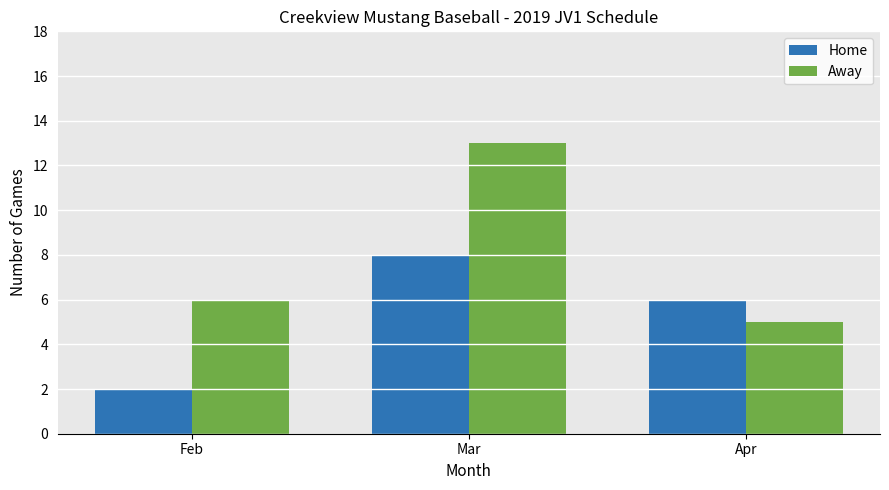

How many distinct data groups are displayed?

2